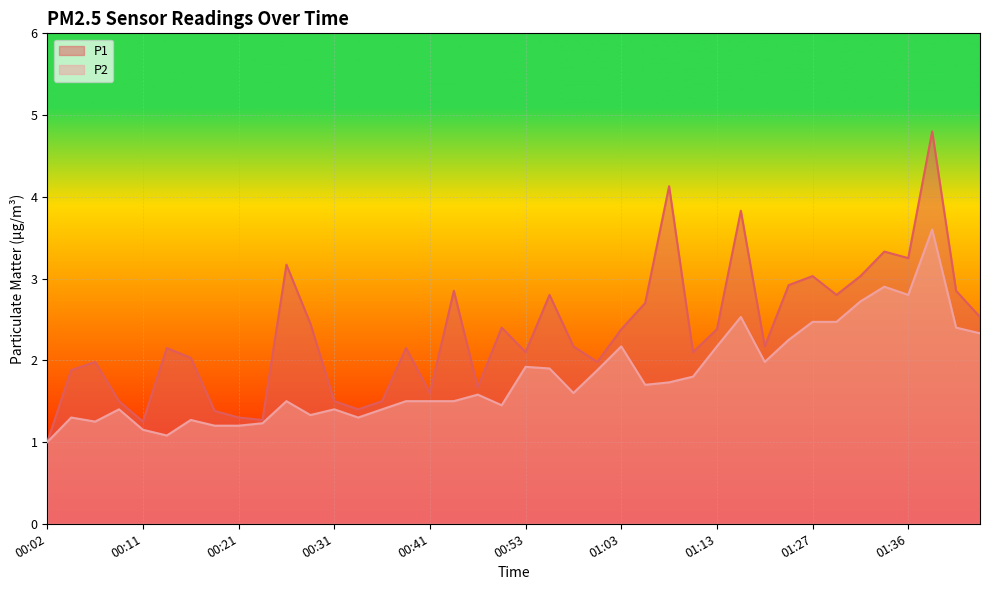

In P2, how many points are higher than both neighbors (excluding endpoints)?

11